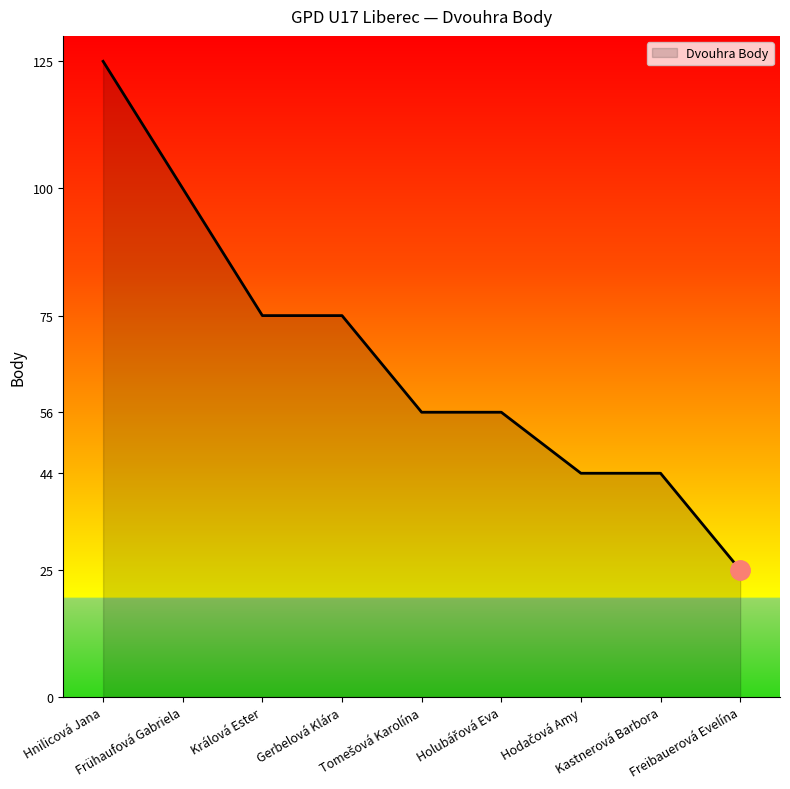

What is the difference between the maximum and minimum values?

100